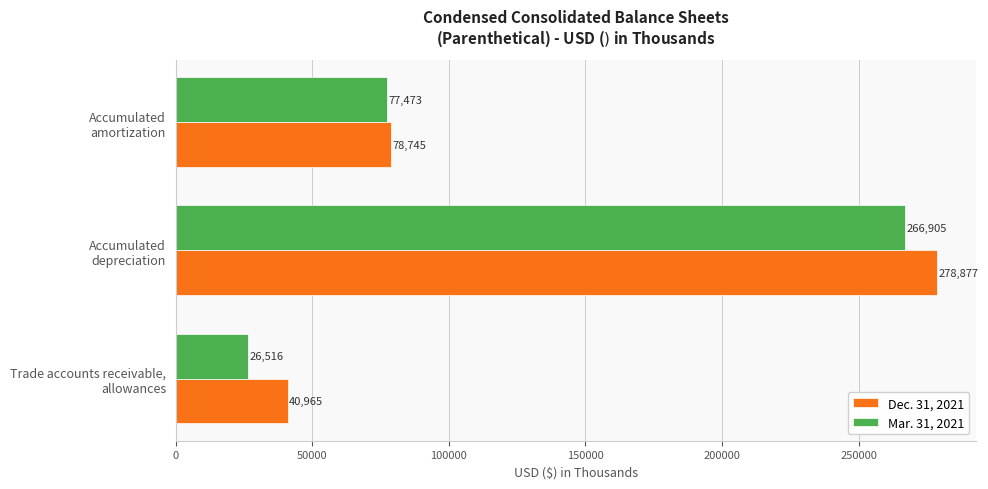

At which label does Mar. 31, 2021 reach its peak?

Accumulated
depreciation